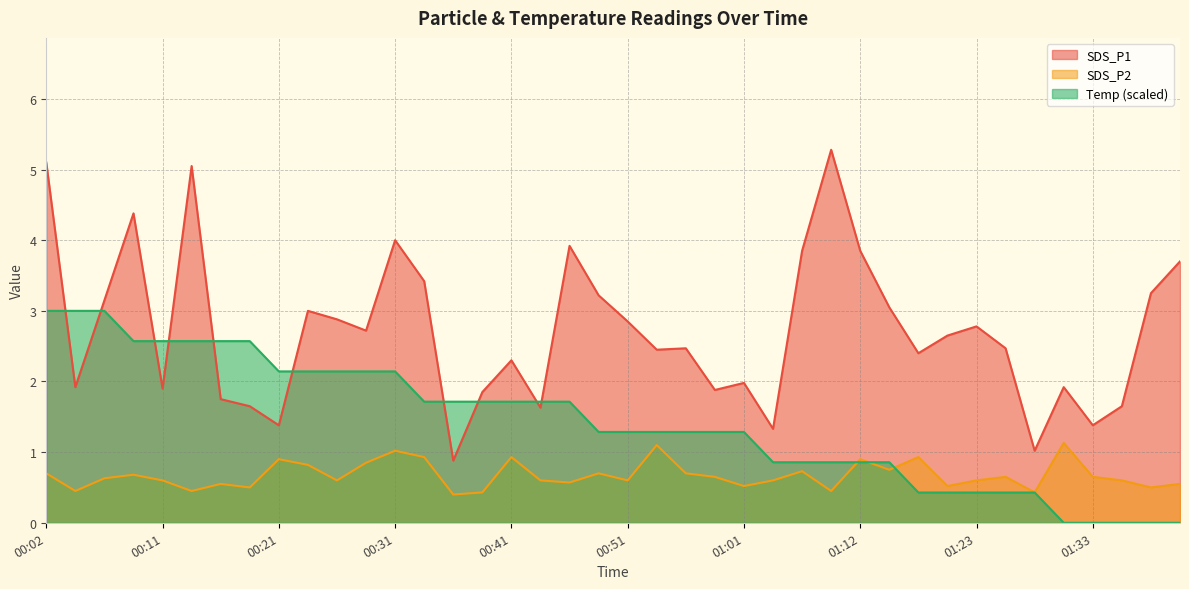

What is the label of the 37th point from the right?

00:09